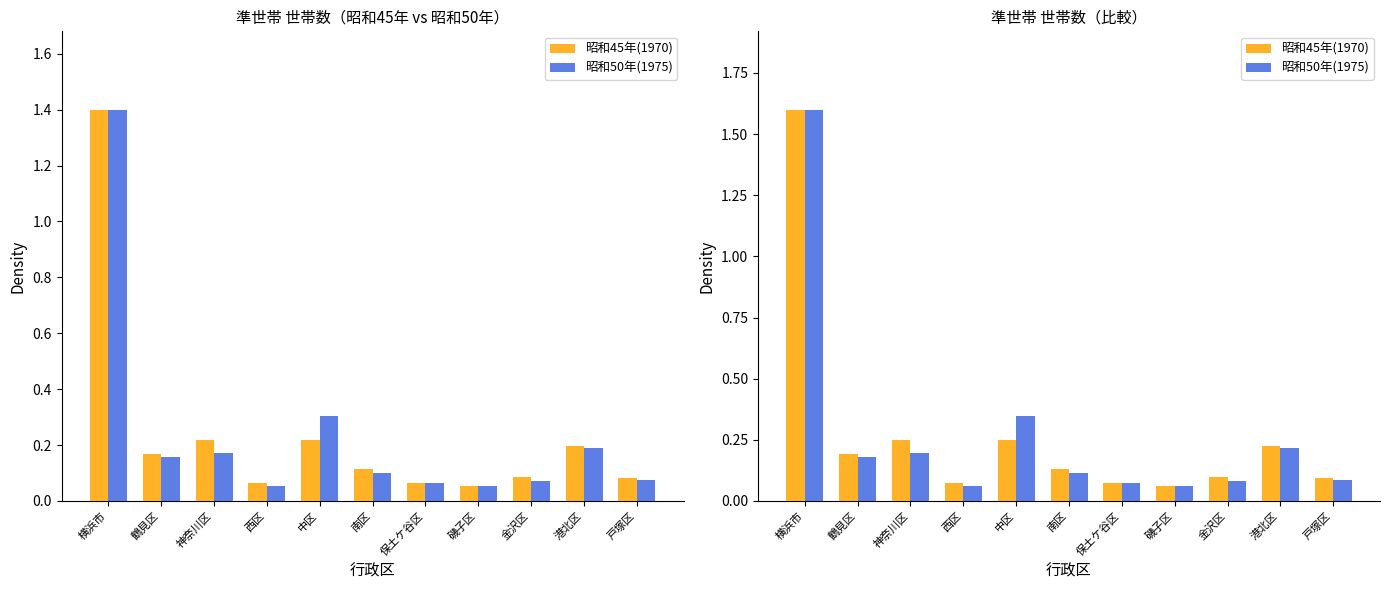

At which label does 昭和45年(1970) reach its peak?

横浜市